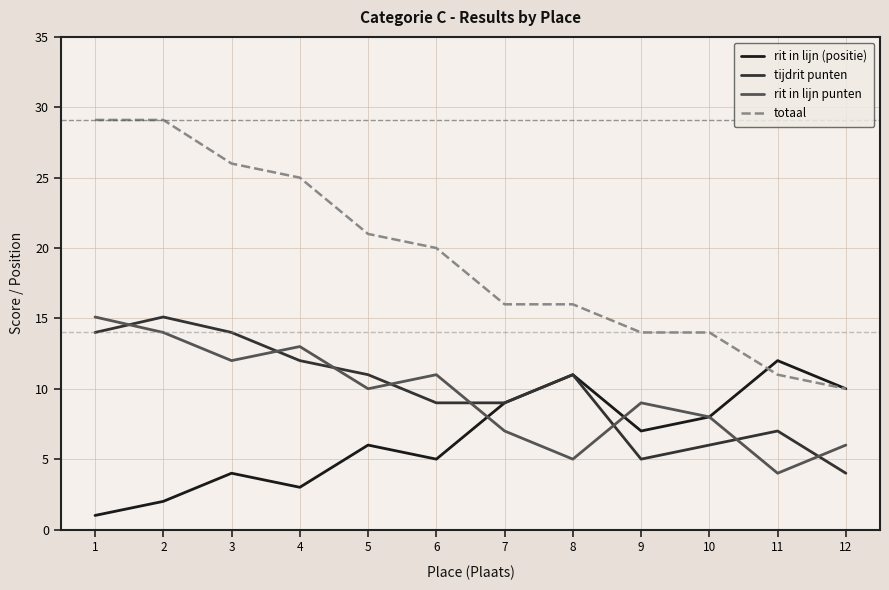

Reading right to left, list all the values displayed in this chart.

rit in lijn (positie): 10.0	12.0	8.0	7.0	11.0	9.0	5.0	6.0	3.0	4.0	2.0	1.0
tijdrit punten: 4.0	7.0	6.0	5.0	11.0	9.0	9.0	11.0	12.0	14.0	15.1	14.0
rit in lijn punten: 6.0	4.0	8.0	9.0	5.0	7.0	11.0	10.0	13.0	12.0	14.0	15.1
totaal: 10.0	11.0	14.0	14.0	16.0	16.0	20.0	21.0	25.0	26.0	29.1	29.1